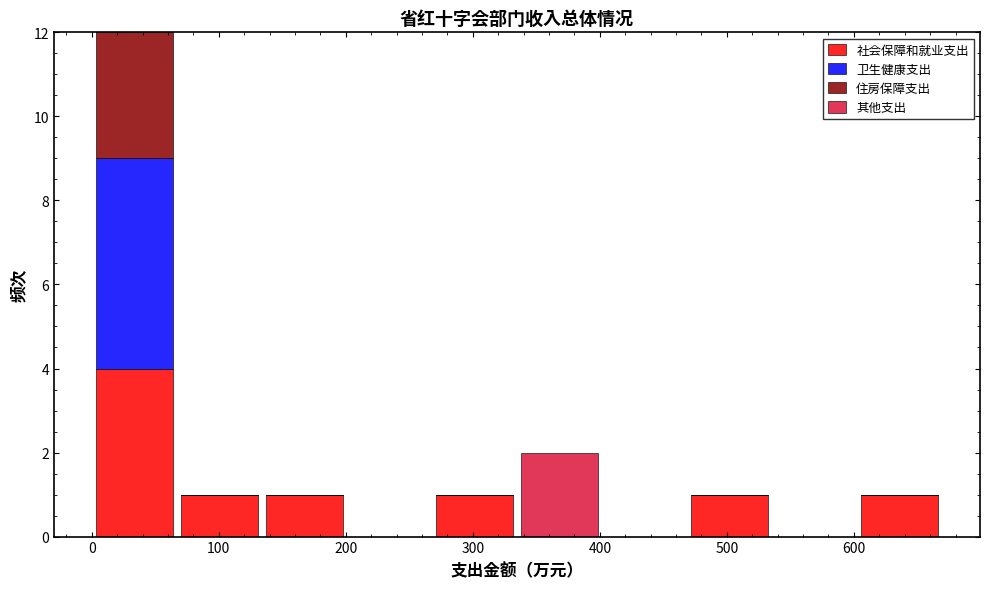

What is the total height of the stacked bar covering 600 to 670 on the x-axis? Neither the bar edges nor the heights are printed on the chart, so give them approximately, as read against the axes.

1